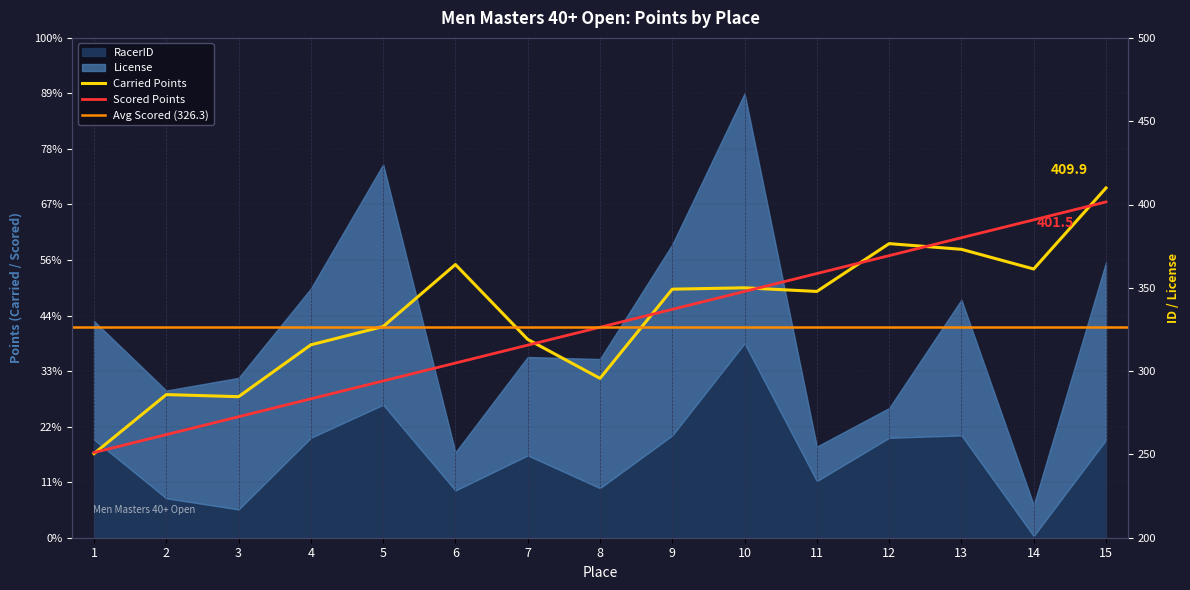

Where does the Scored Points series first go above 326?

8